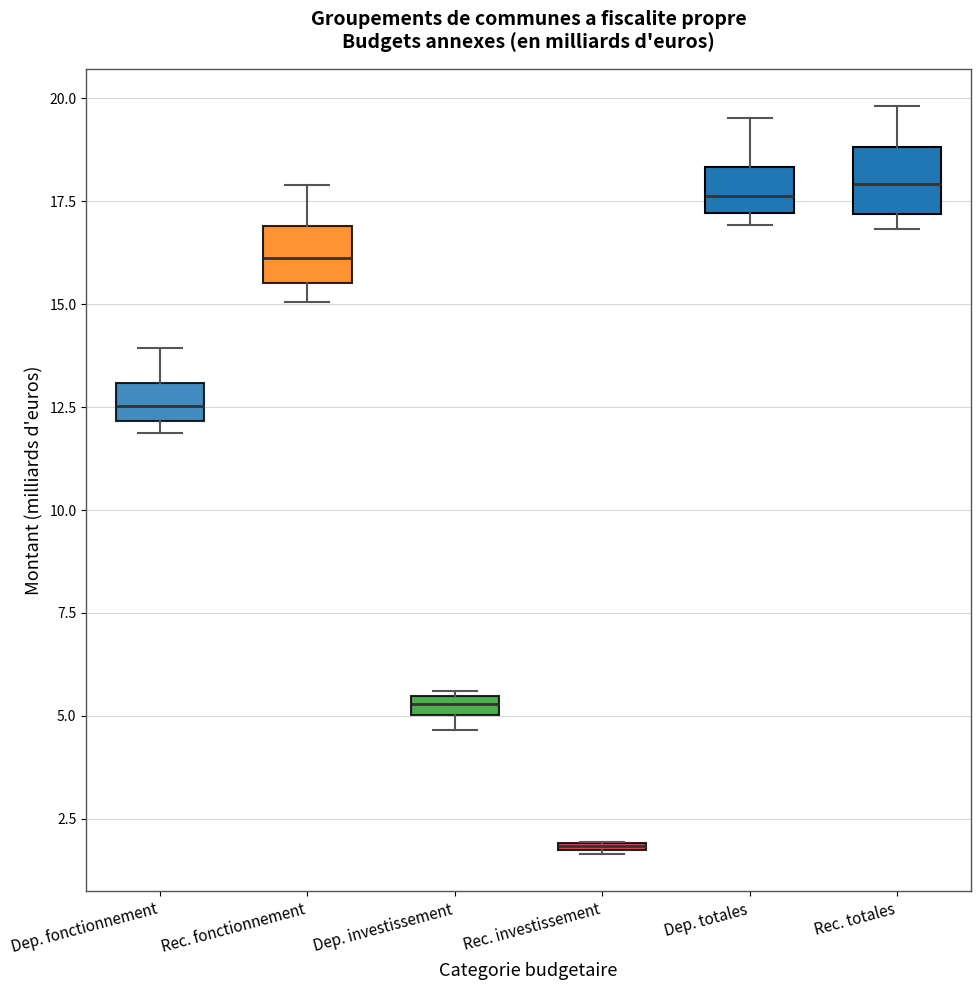

Where is the upper edge of the box for Dep. investissement on the y-axis? The values are not printed on the chart, so give them approximately, as read against the axis.

5.5